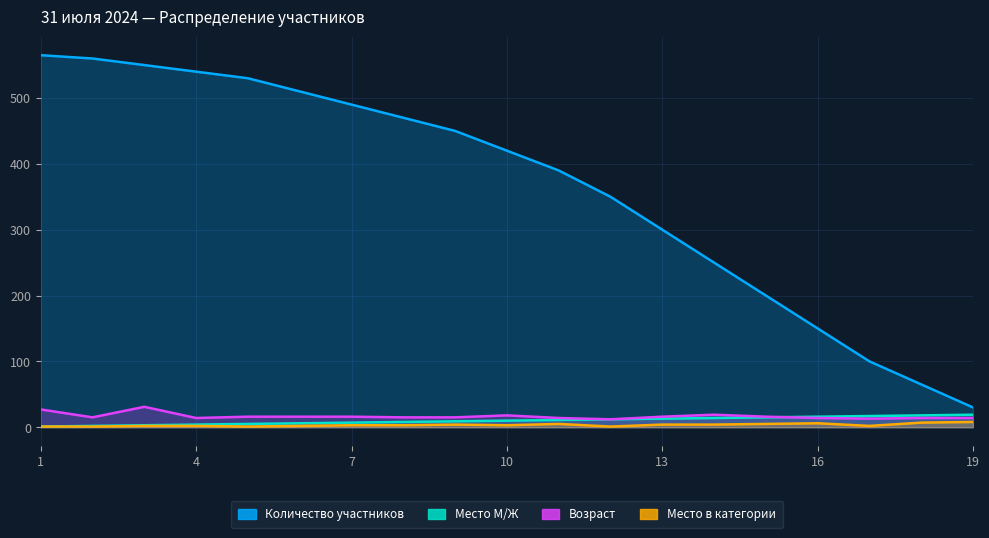

At which category does Место в категории reach its first local valley?

5